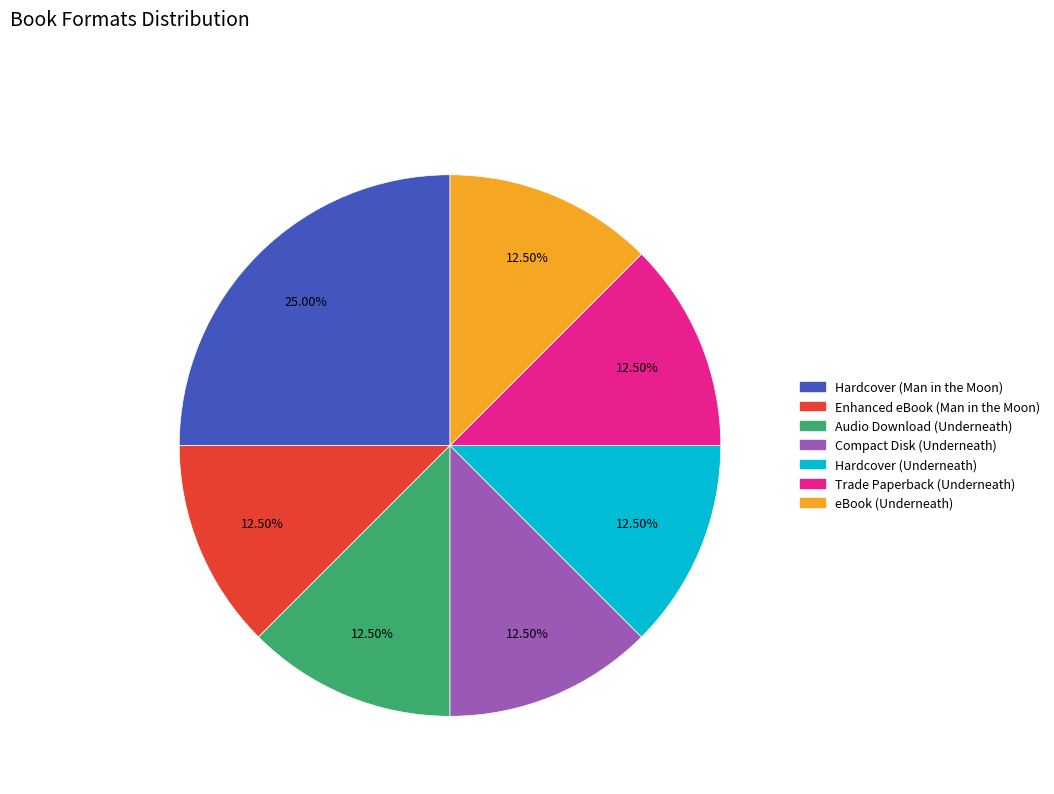

How much of the chart is everything except Compact Disk (Underneath)?

87.5%